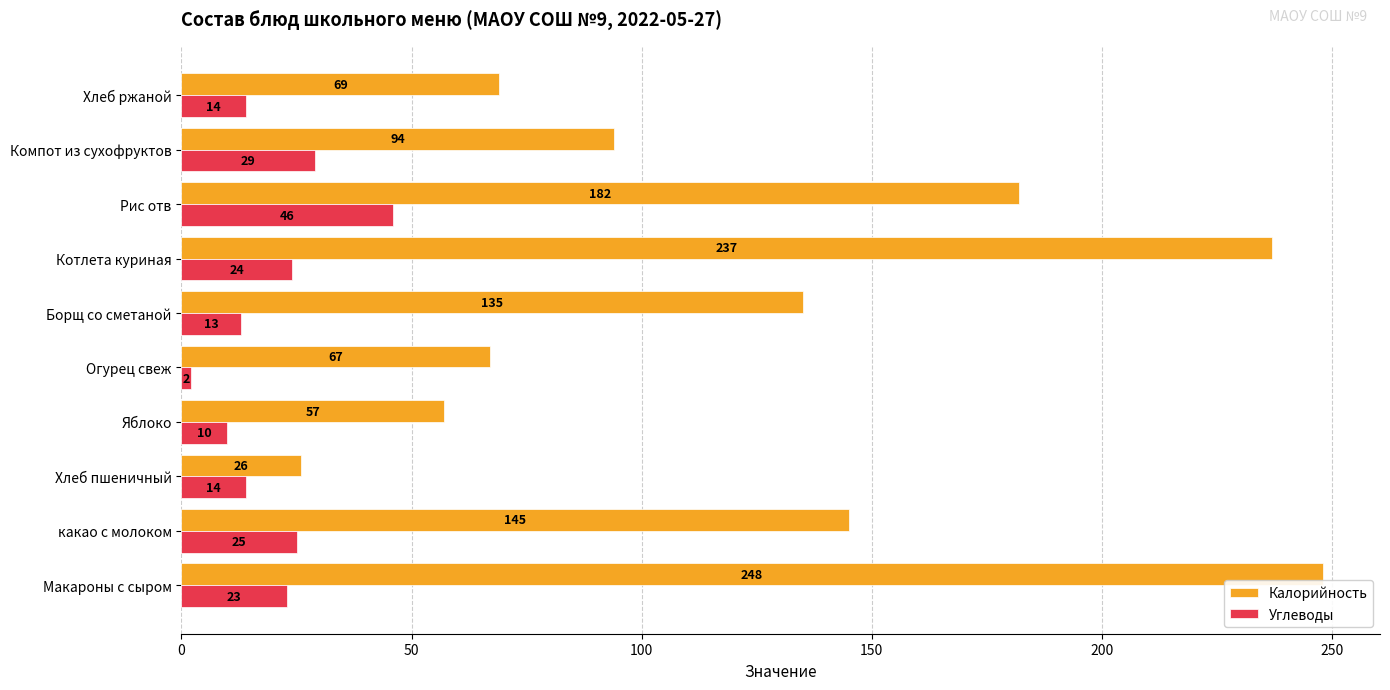

What is the spread (max minus min) of values at Хлеб пшеничный?

12